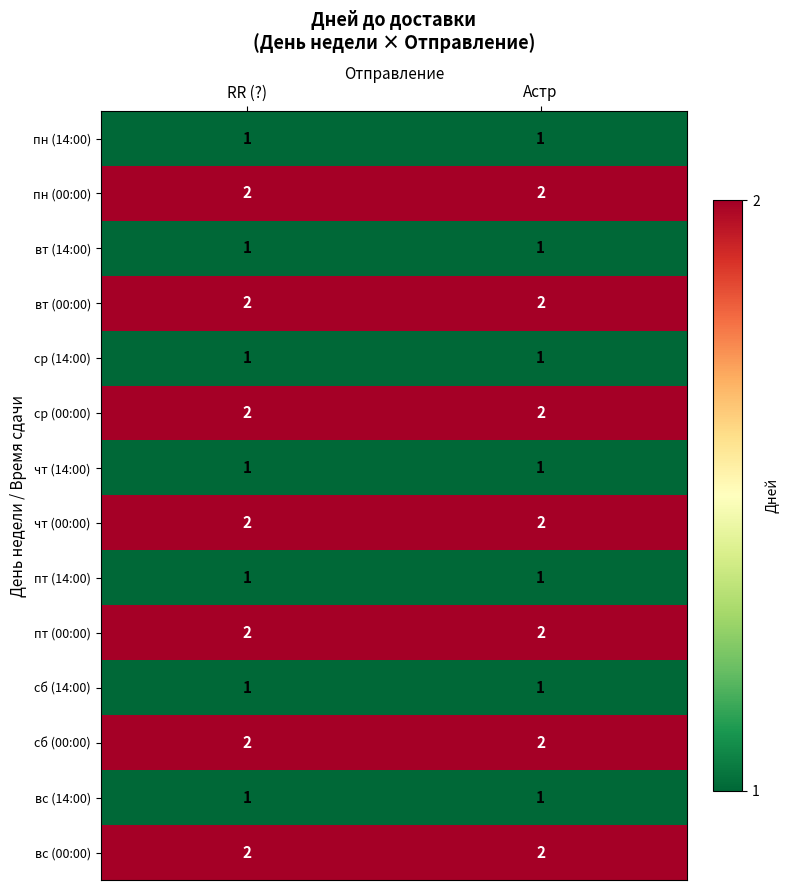

What is the spread (max minus min) of values at Астр?

1